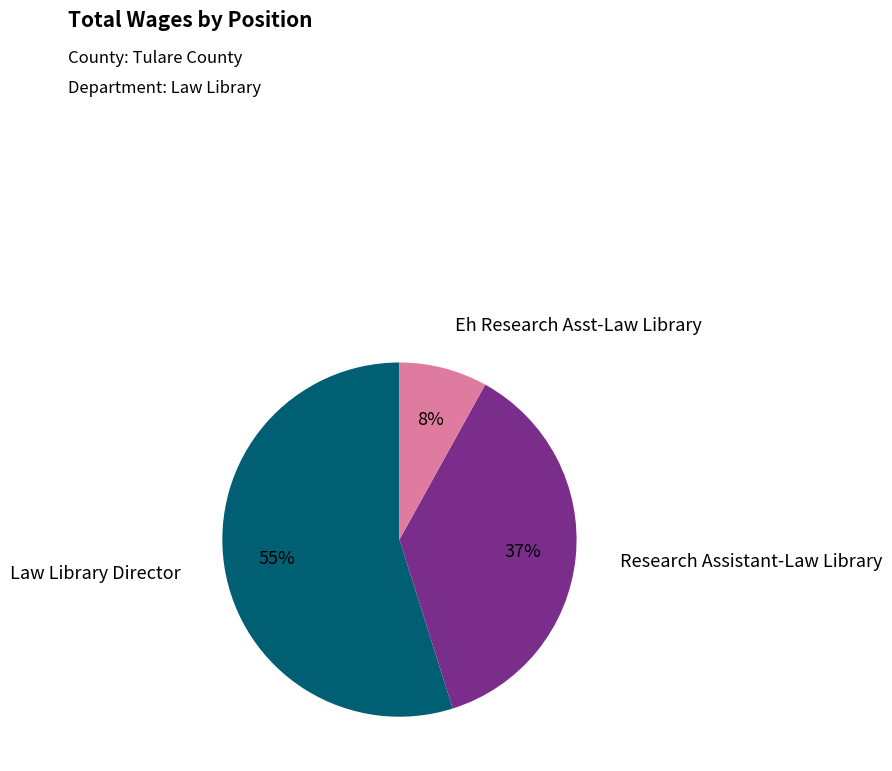

To the nearest percent, what is the difference between the largest and smallest slice percentages?

47%